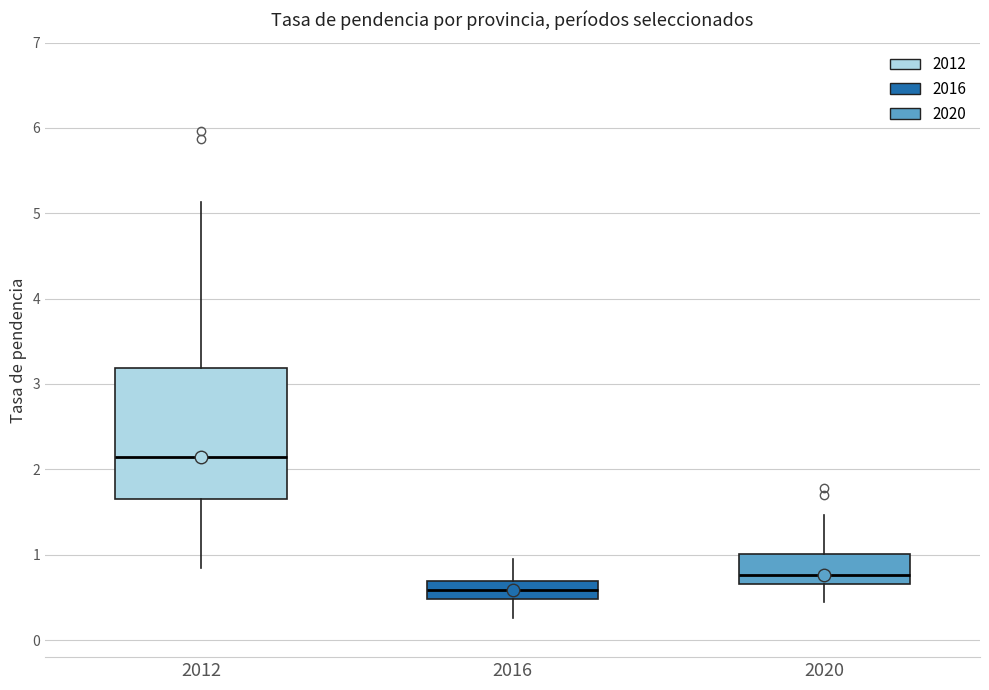

Reading left to right, transcribe this box plot: for each box, give where its median line is, the range the box spans, and where its two whiskers end, as read against the y-axis. The values are not printed on the chart, so give them approximately, as read against the axis.

2012: median 2.2, box 1.7 to 3.2, whiskers 0.8 to 5.1
2016: median 0.6, box 0.5 to 0.7, whiskers 0.3 to 1.0
2020: median 0.8, box 0.7 to 1.0, whiskers 0.4 to 1.5